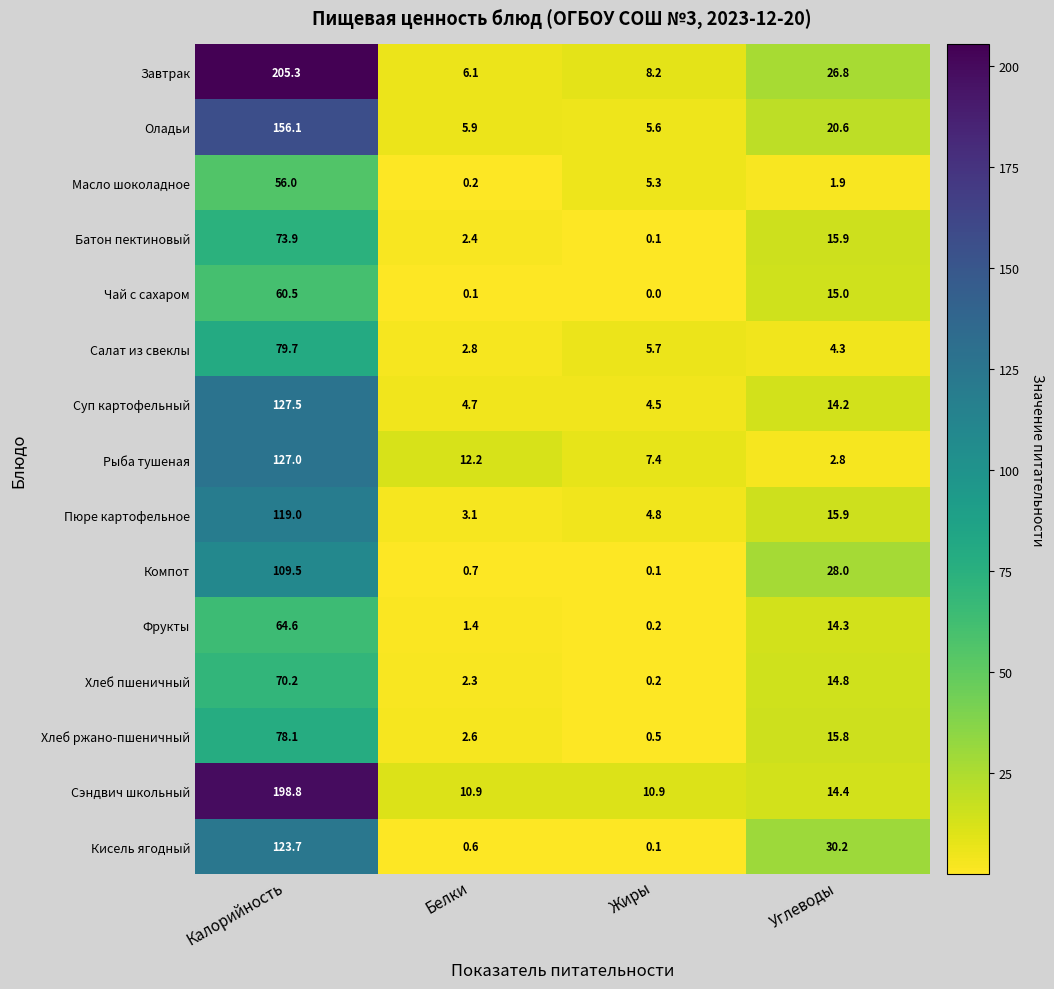

Is it true that Чай с сахаром equals 0.1 at Белки?

True